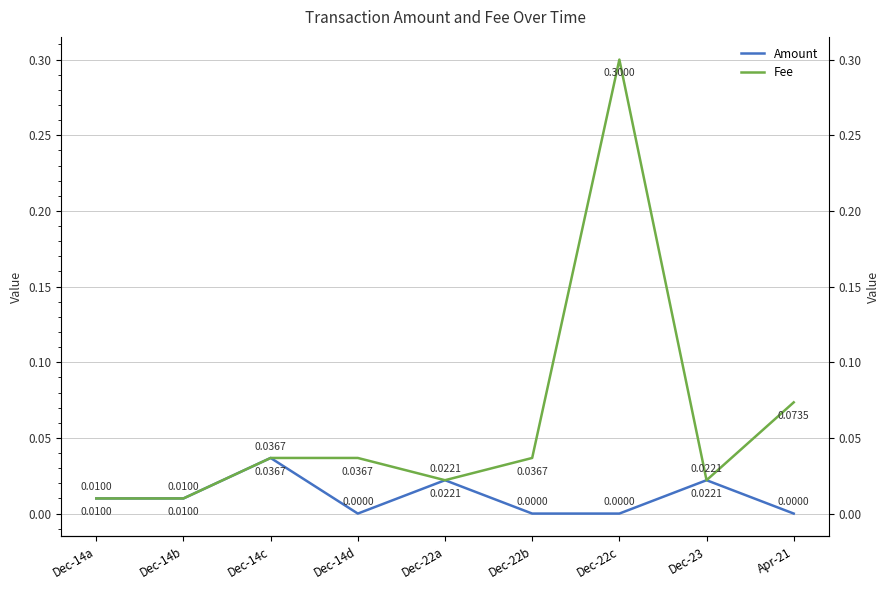

Where is the first local maximum for Amount?

Dec-14c